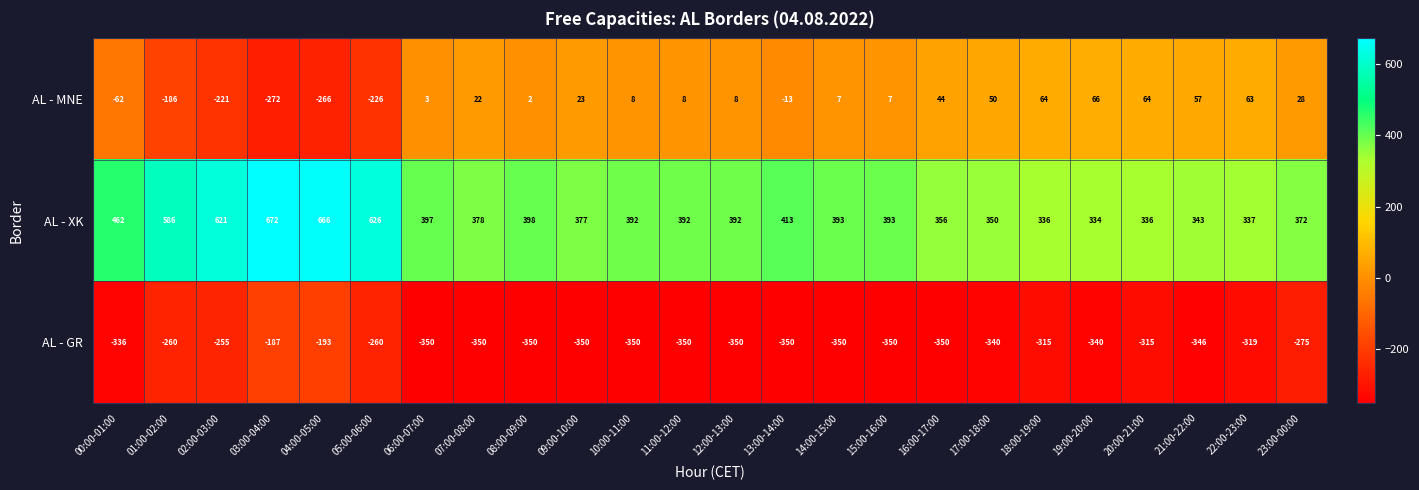

What is the difference between the highest and lowest values at 04:00-05:00?

932